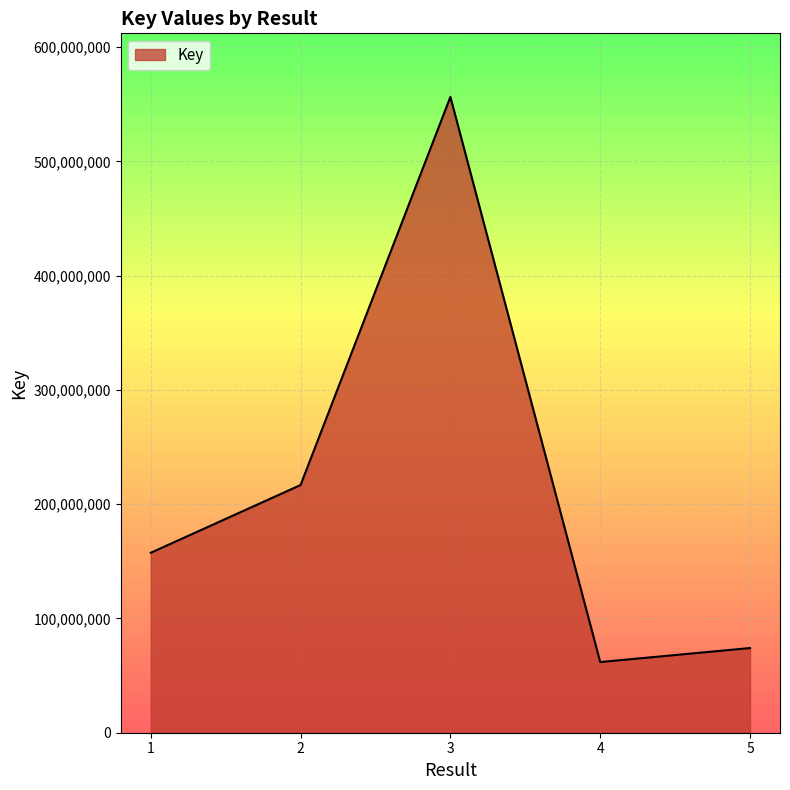

True or false: the data shows 104466073 at 4.

False